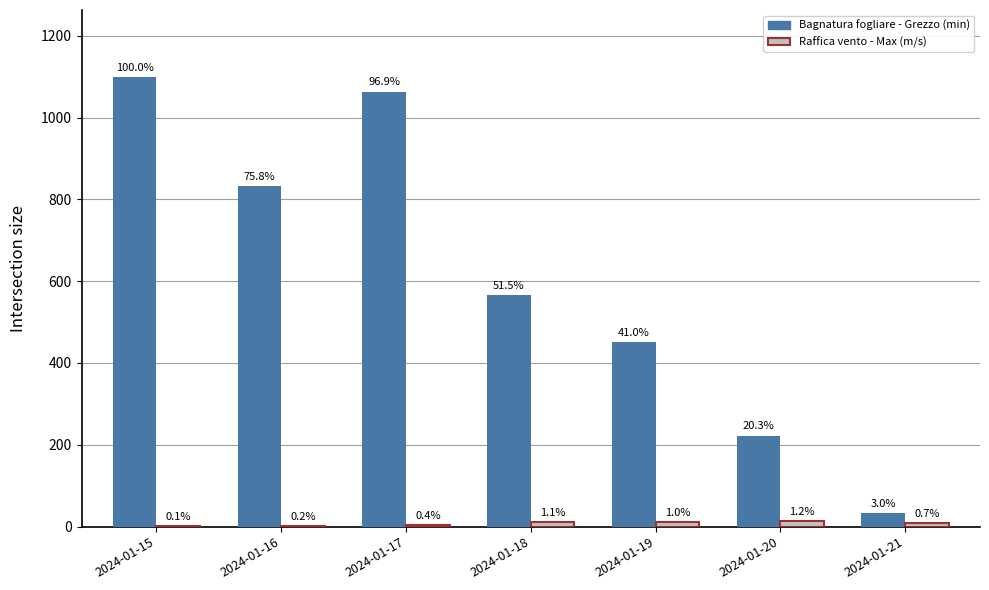

Are the bars horizontal?

No